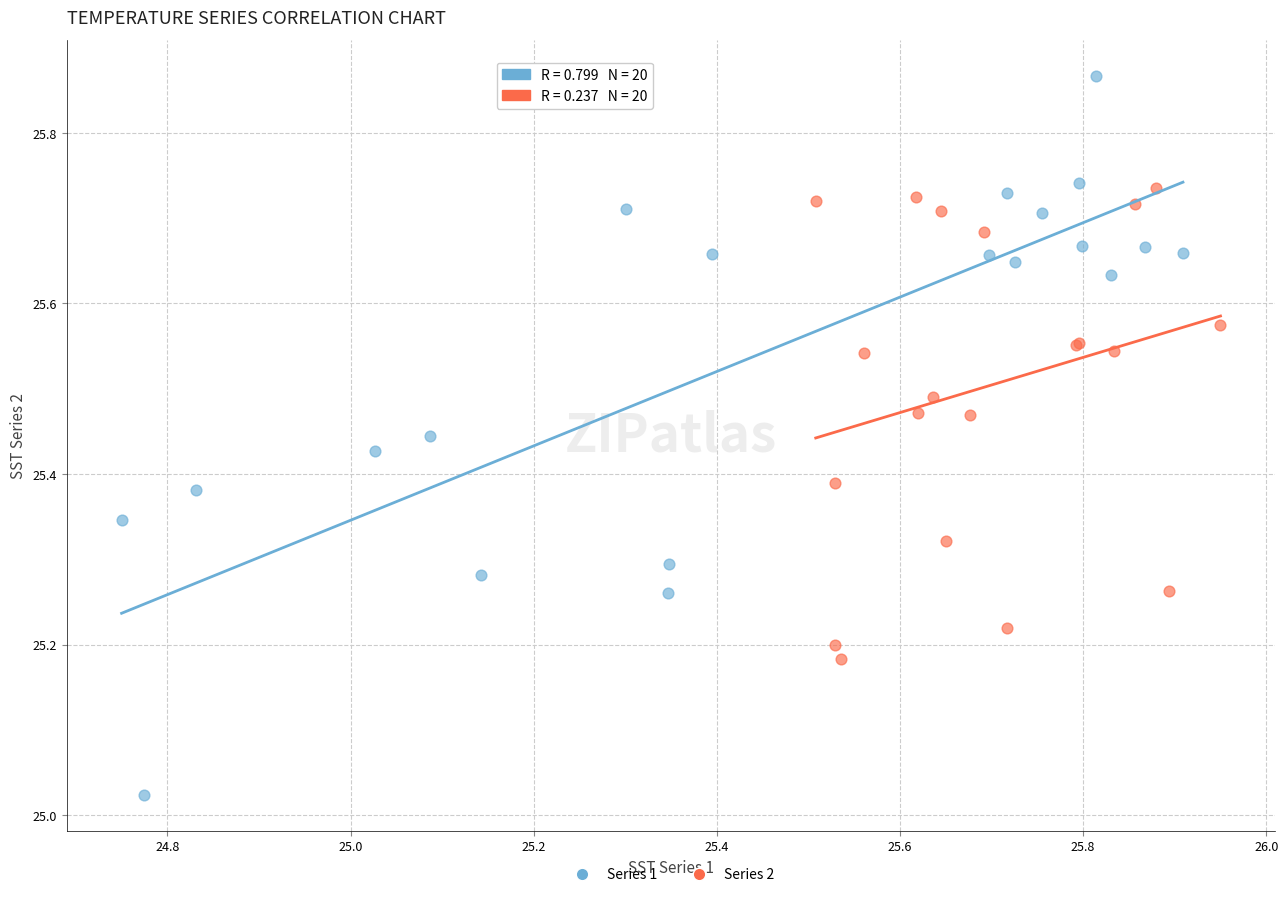

Which series has the largest Y range (max minus min)?

Series 1